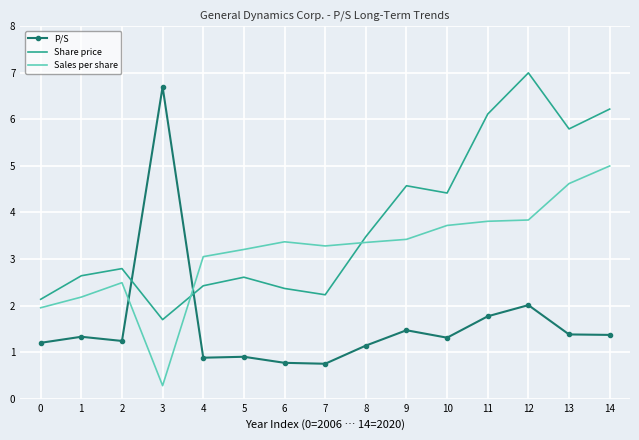

What is the spread (max minus min) of values at 9?

3.1